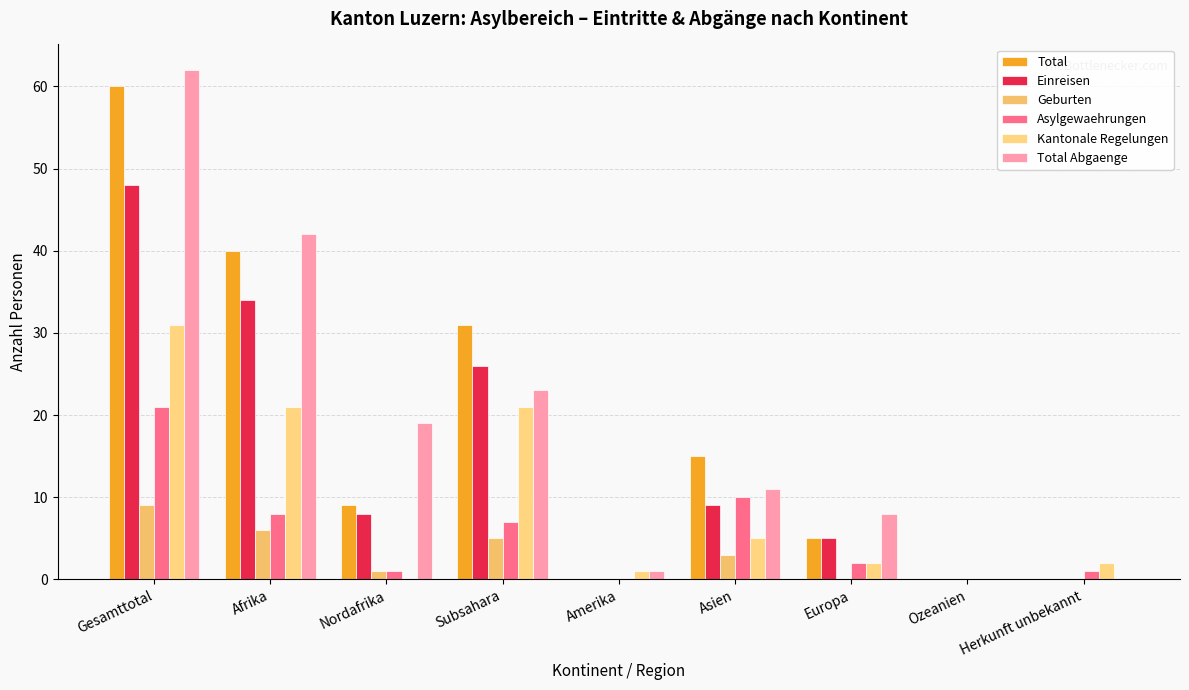

Is it true that Einreisen equals 3 at Europa?

False